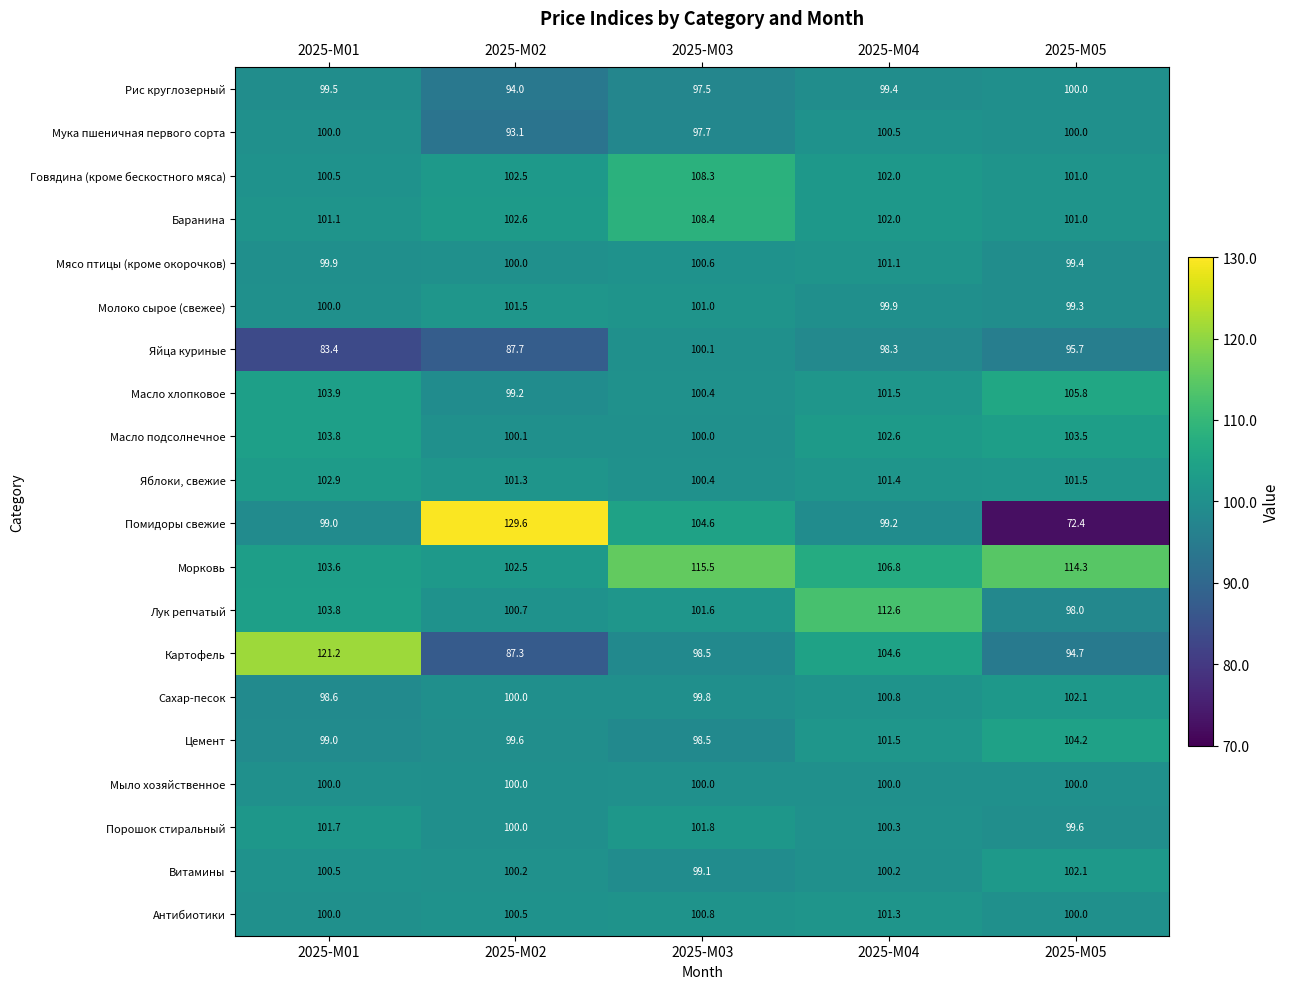

What is the total value across all series at 2025-М05?

1994.6